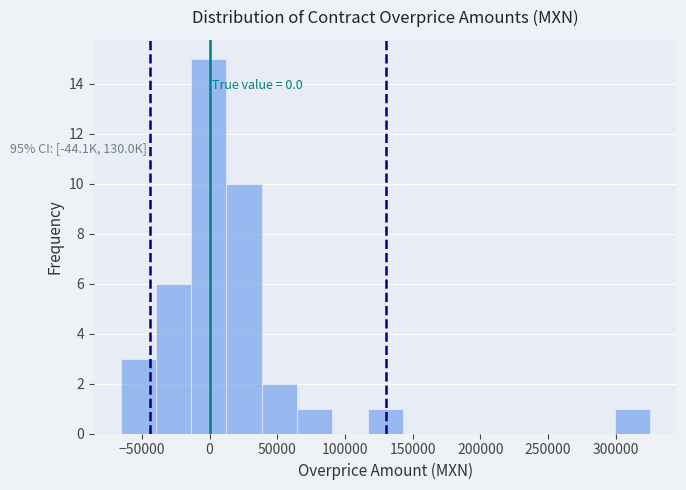

Over which range of the x-axis is the bar tallest?

-15000 to 10000